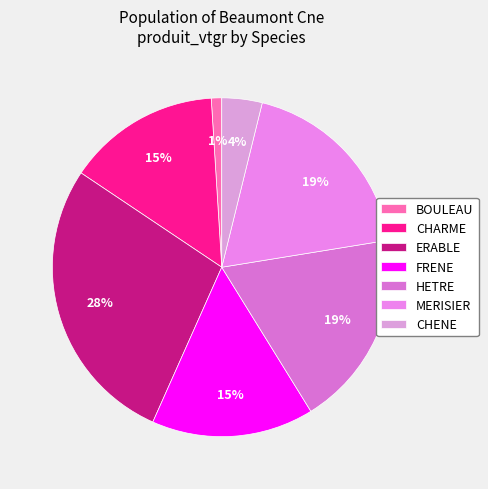

What is the ratio of the value at CHARME to the value at FRENE?

0.9